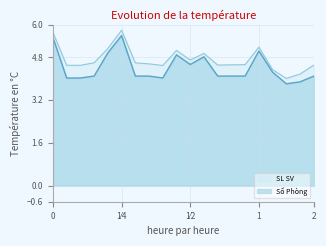

At how many categories does at least one series exceed 5?

5